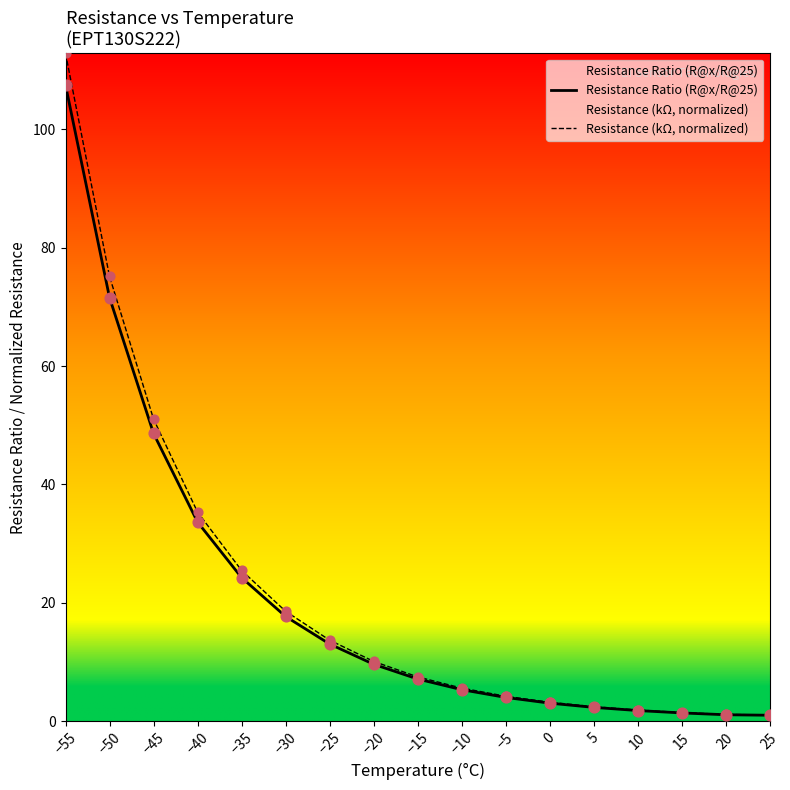

What is the total value across all series at −30?

36.3